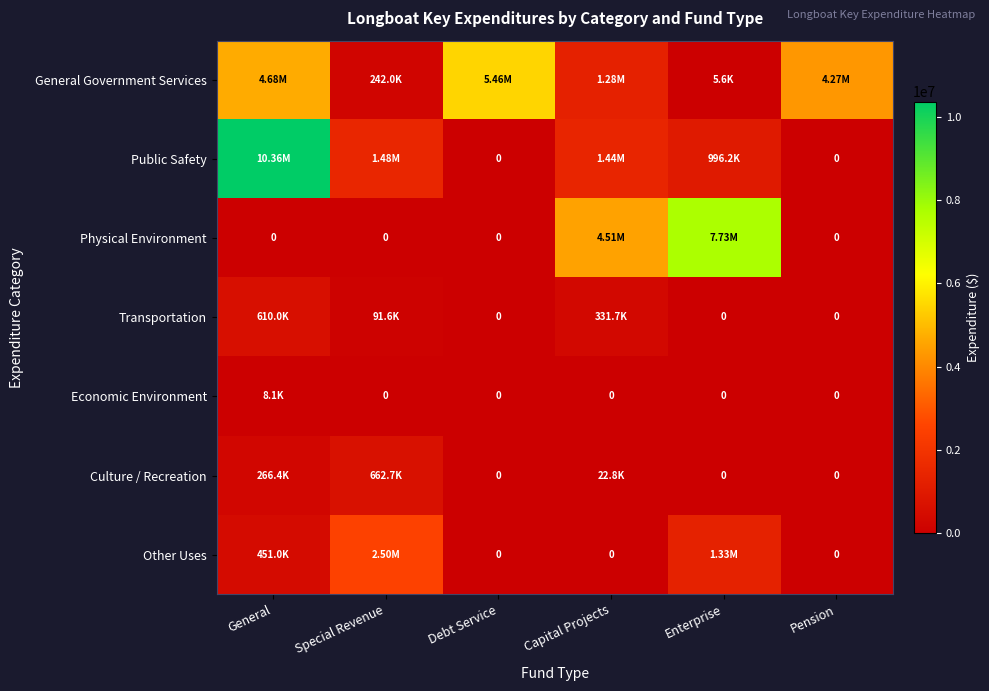

True or false: Economic Environment has a value of 8062 at General.

True